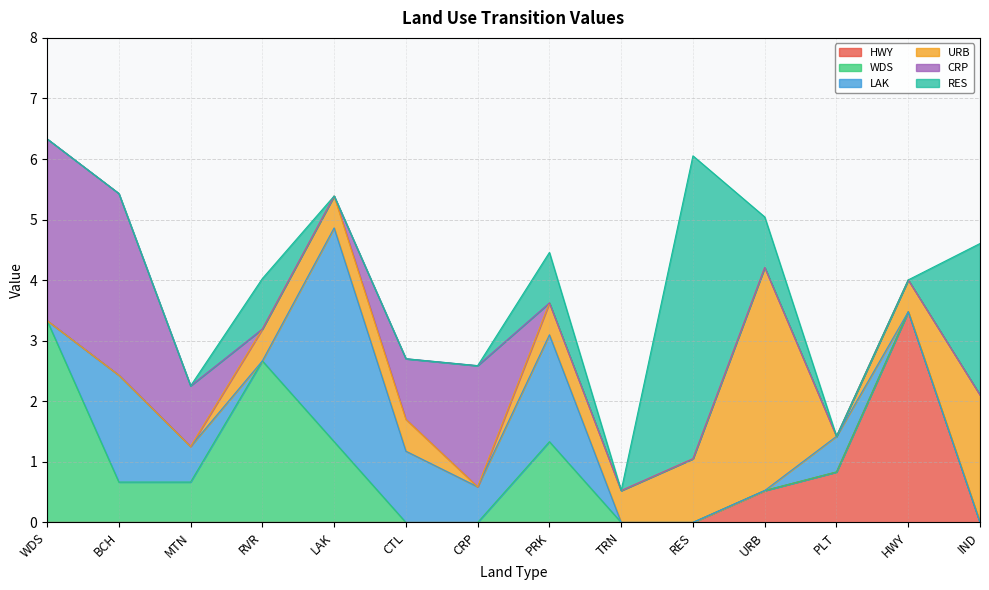

What is the label of the 14th point from the right?

WDS